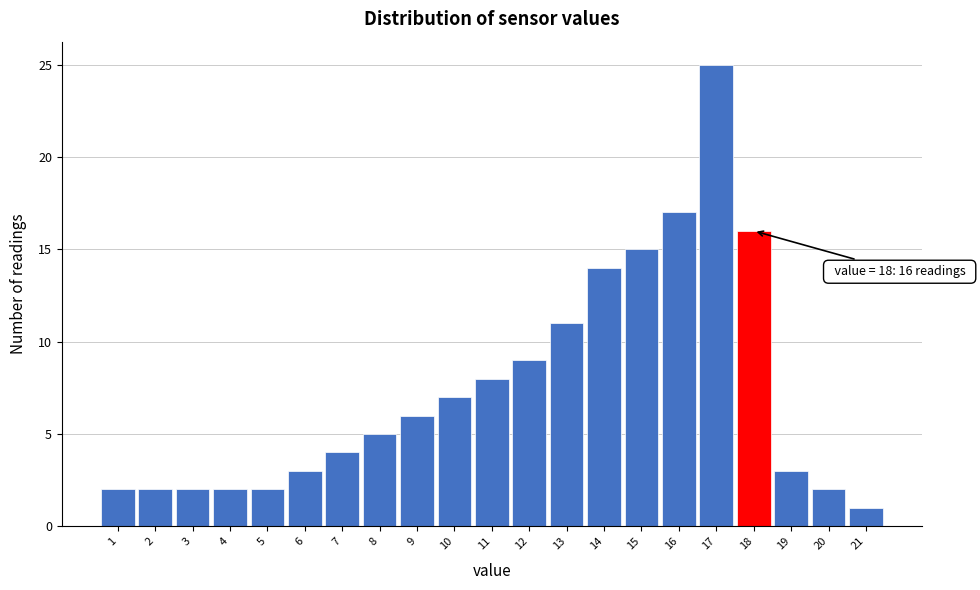

Which range on the x-axis has the tallest bar?

16.5 to 17.5